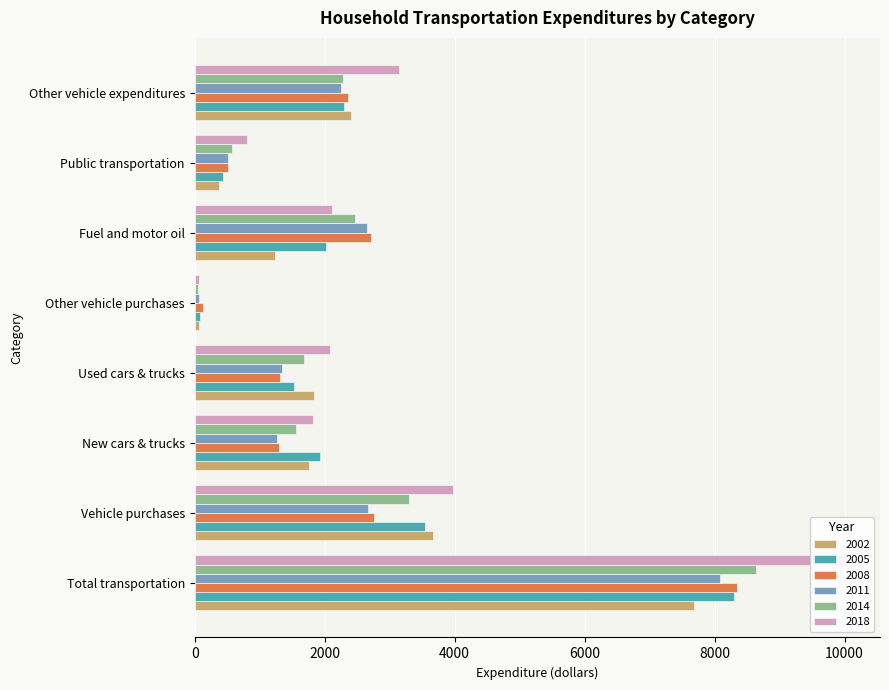

Does the chart contain any negative values?

No